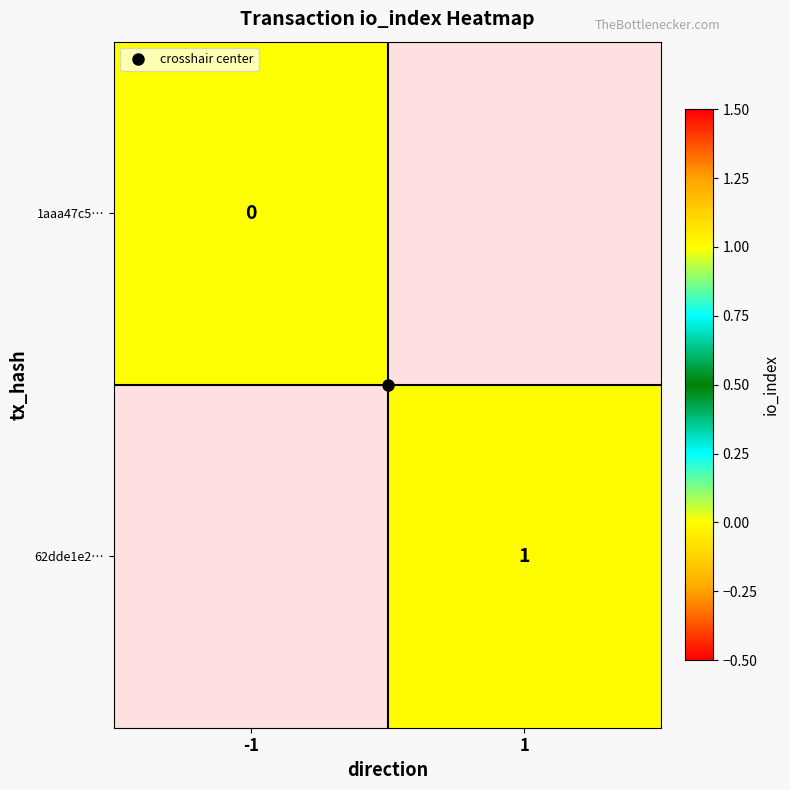

Is the value of 62dde1e2… at -1 greater than the value of 1aaa47c5… at -1?

No